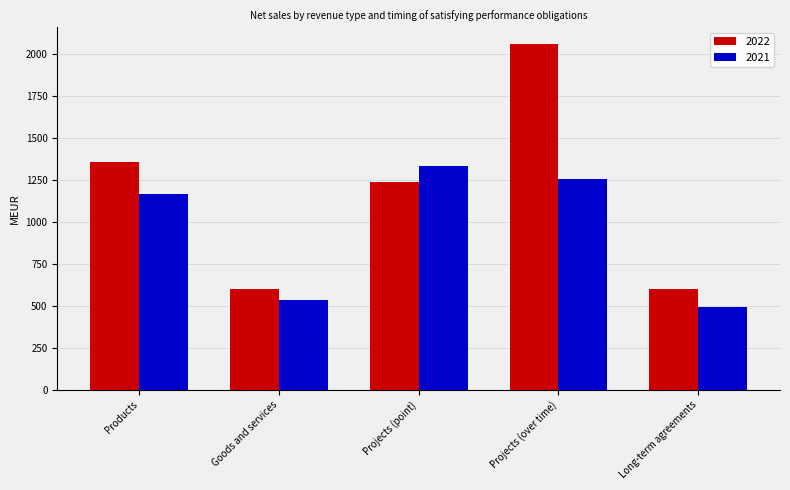

What is the value of the 2022 bar at the 4th from the left?

2054